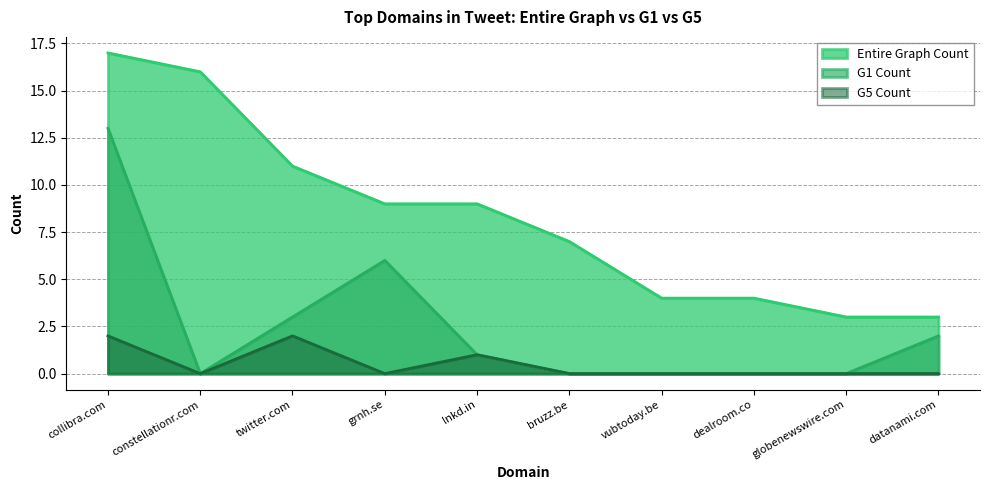

What is the sum of all G1 Count values?

25